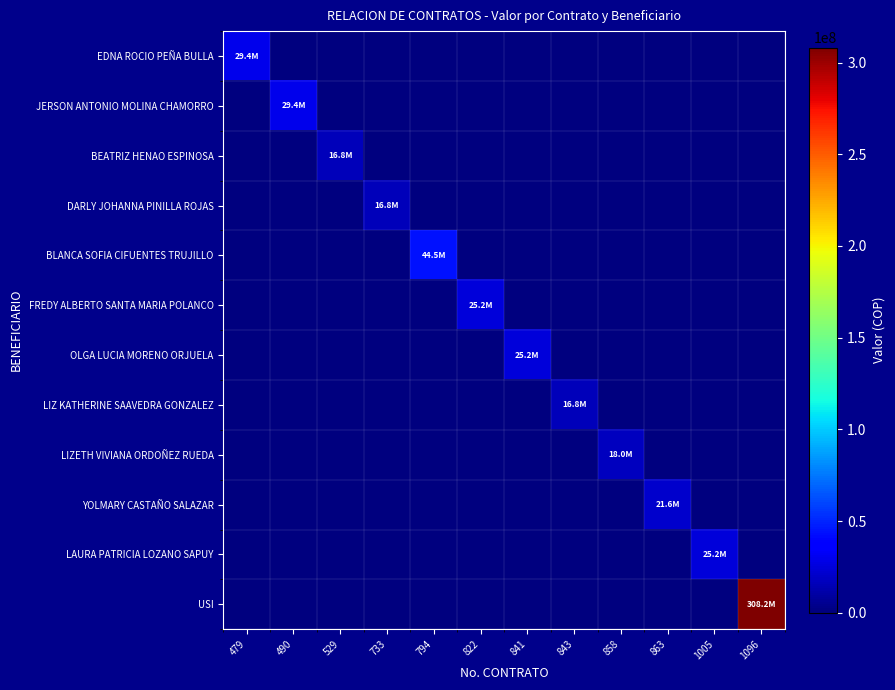

At which category is the sum across all series the highest?

1096